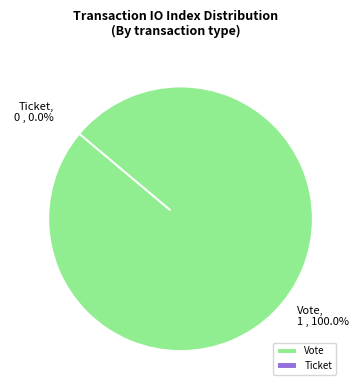

Which slice represents more than half of the pie?

Vote